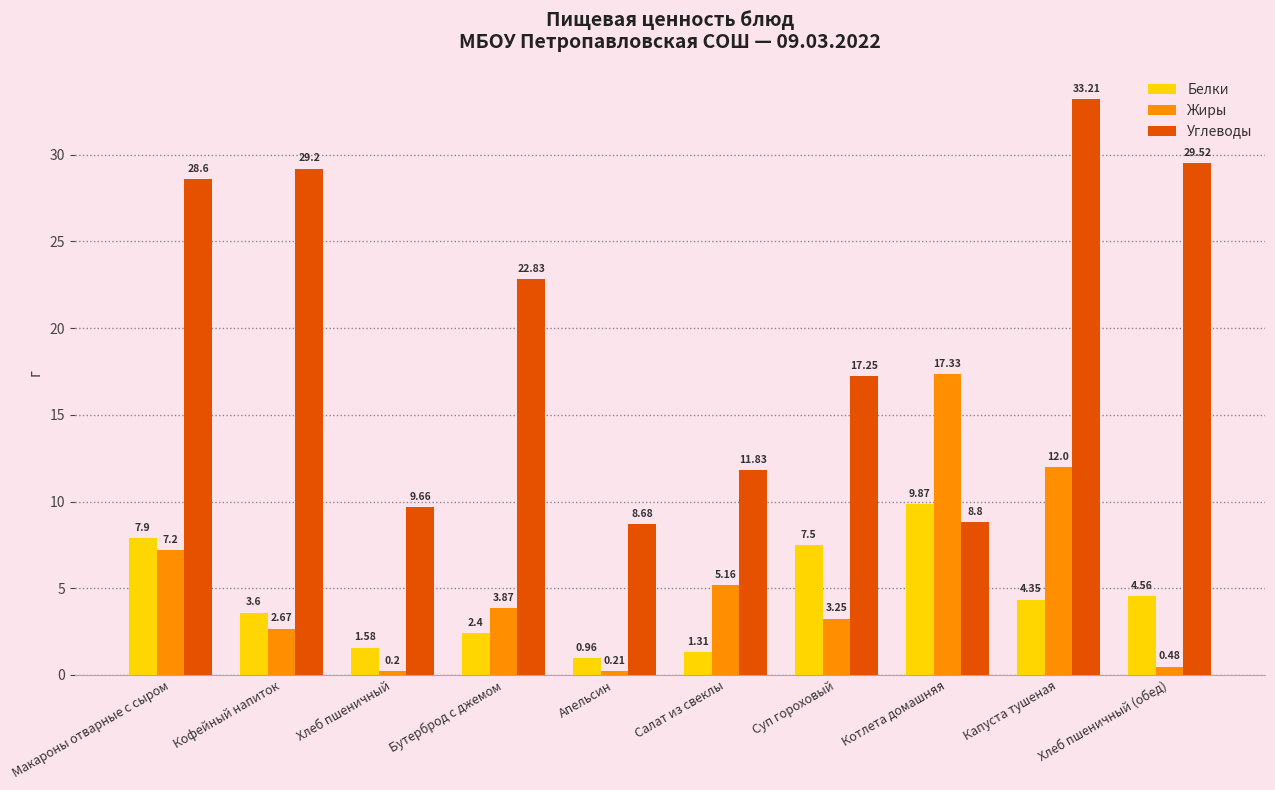

The value of Углеводы at Бутерброд с джемом is 22.8. True or false?

True